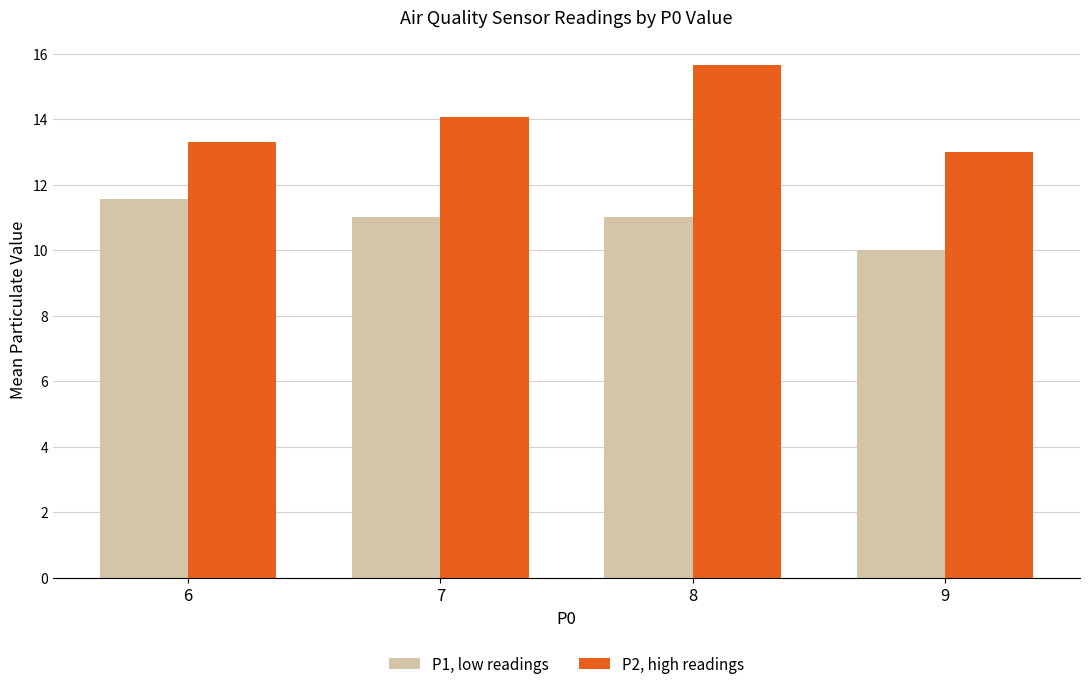

Rank the series at 8 from highest to lowest value.

P2, high readings, P1, low readings